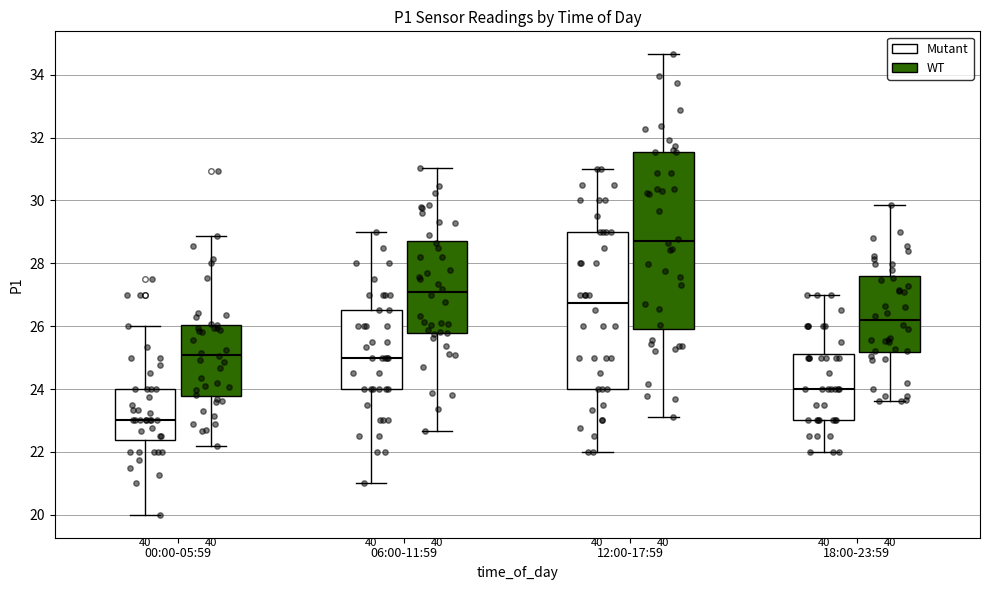

Reading left to right, transcribe this box plot: for each box, give where its median line is, the range the box spans, and where its two whiskers end, as read against the y-axis. The values are not printed on the chart, so give them approximately, as read against the axis.

00:00-05:59 (Mutant): median 23.0, box 22.4 to 24.0, whiskers 20.0 to 26.0
00:00-05:59 (WT): median 25.0, box 23.8 to 26.0, whiskers 22.2 to 28.8
06:00-11:59 (Mutant): median 25.0, box 24.0 to 26.6, whiskers 21.0 to 29.0
06:00-11:59 (WT): median 27.0, box 25.8 to 28.8, whiskers 22.6 to 31.0
12:00-17:59 (Mutant): median 26.8, box 24.0 to 29.0, whiskers 22.0 to 31.0
12:00-17:59 (WT): median 28.8, box 26.0 to 31.6, whiskers 23.0 to 34.6
18:00-23:59 (Mutant): median 24.0, box 23.0 to 25.2, whiskers 22.0 to 27.0
18:00-23:59 (WT): median 26.2, box 25.2 to 27.6, whiskers 23.6 to 29.8